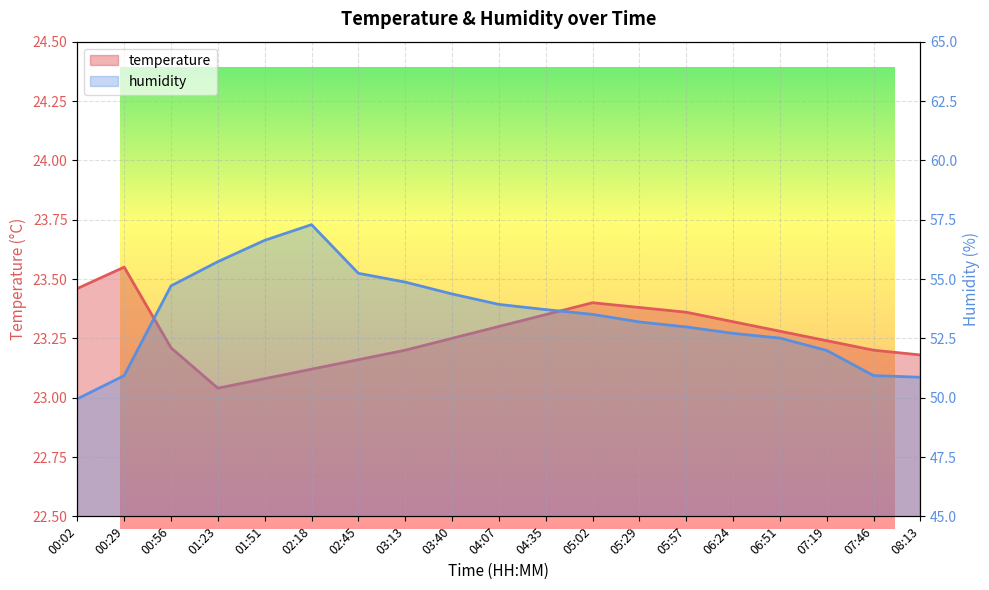

Which series changed the most between 04:07 and 06:51?

humidity